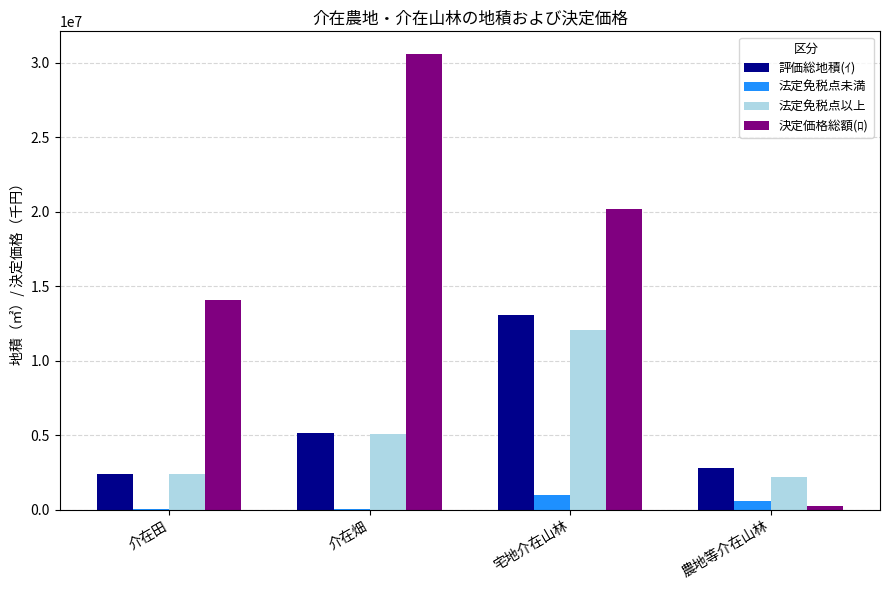

At which label is 法定免税点未満 closest to 493512?

農地等介在山林